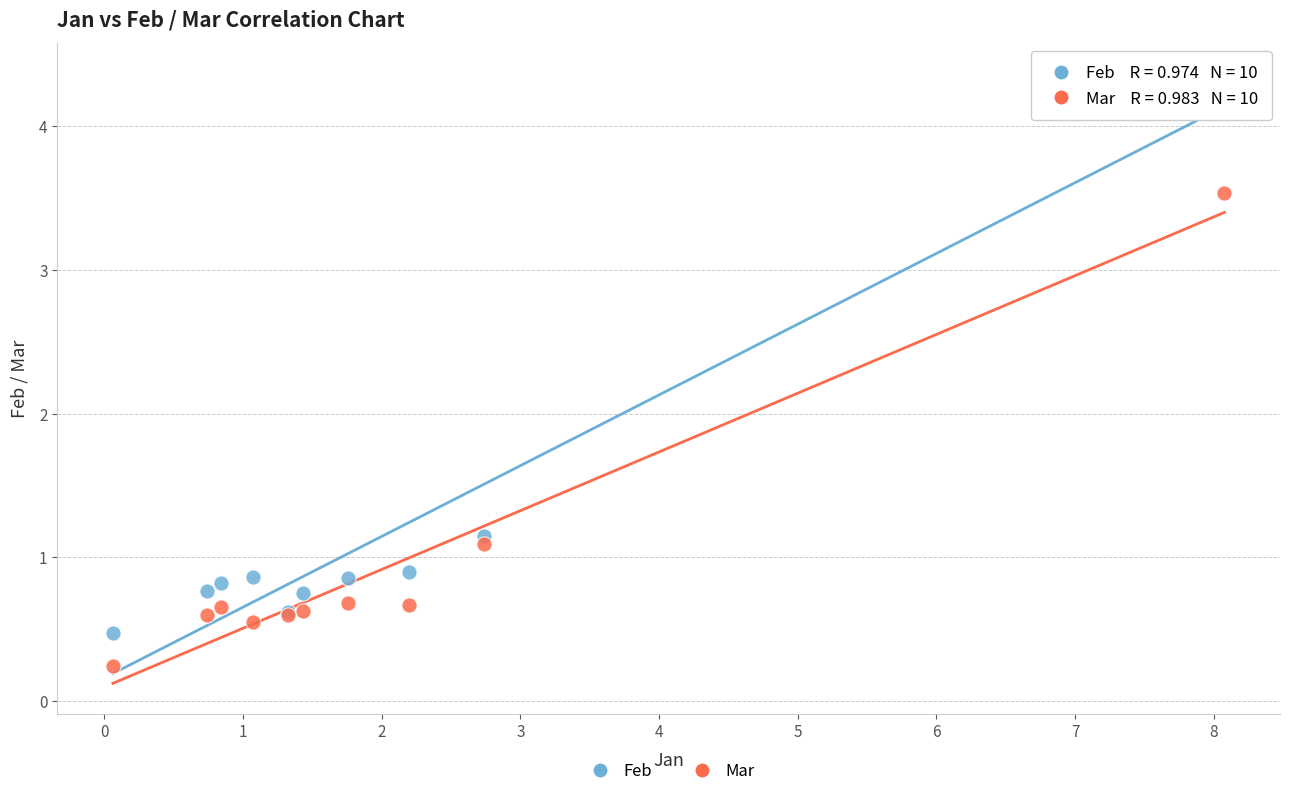

Which series has the widest spread of Y values?

Feb